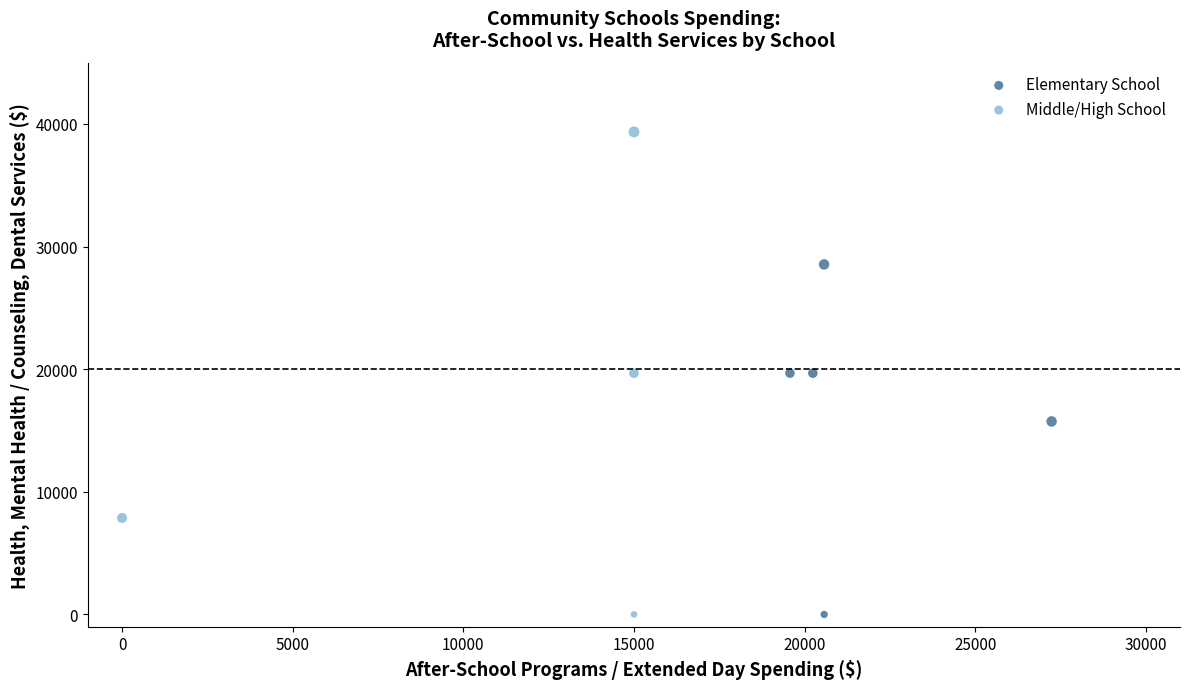

Which series has the largest Y range (max minus min)?

Middle/High School